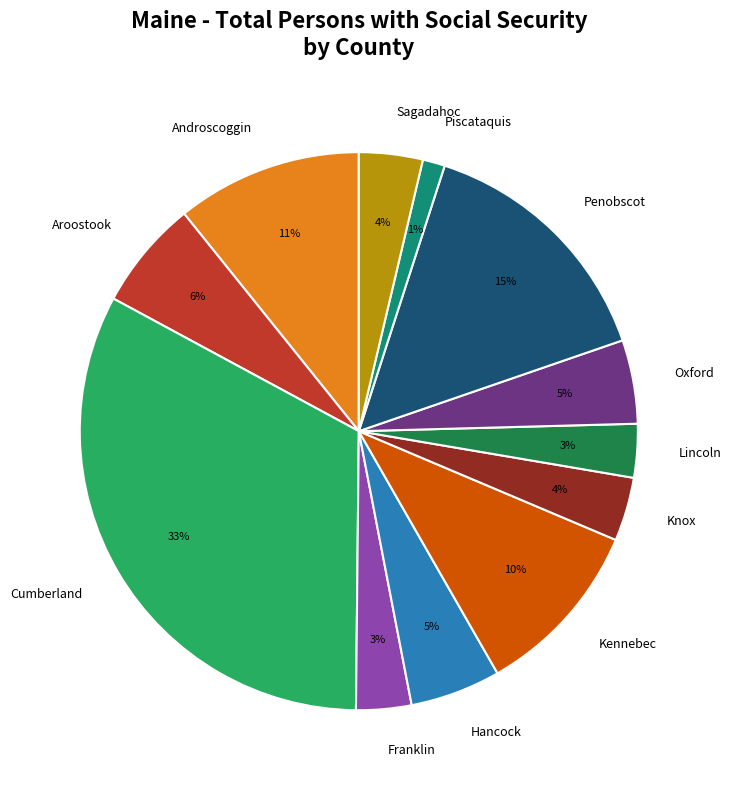

What percentage is the Aroostook slice, to the nearest percent?

6%